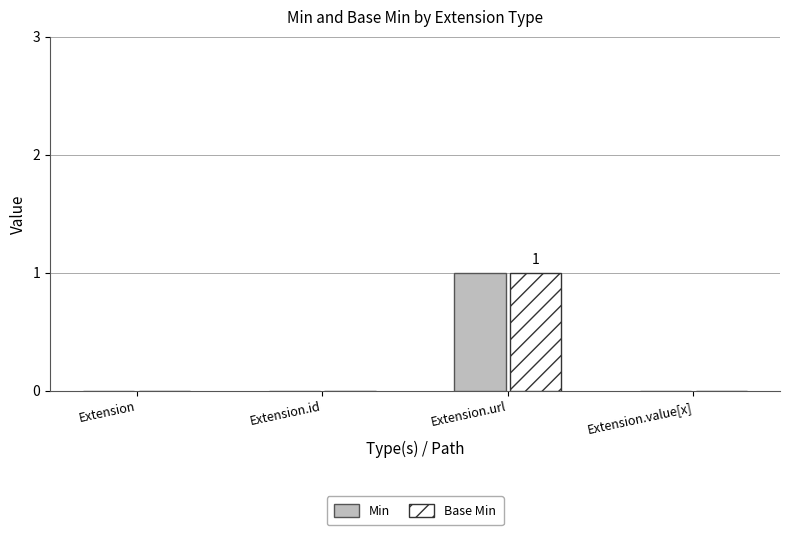

The value of Base Min at Extension.value[x] is 0. True or false?

True